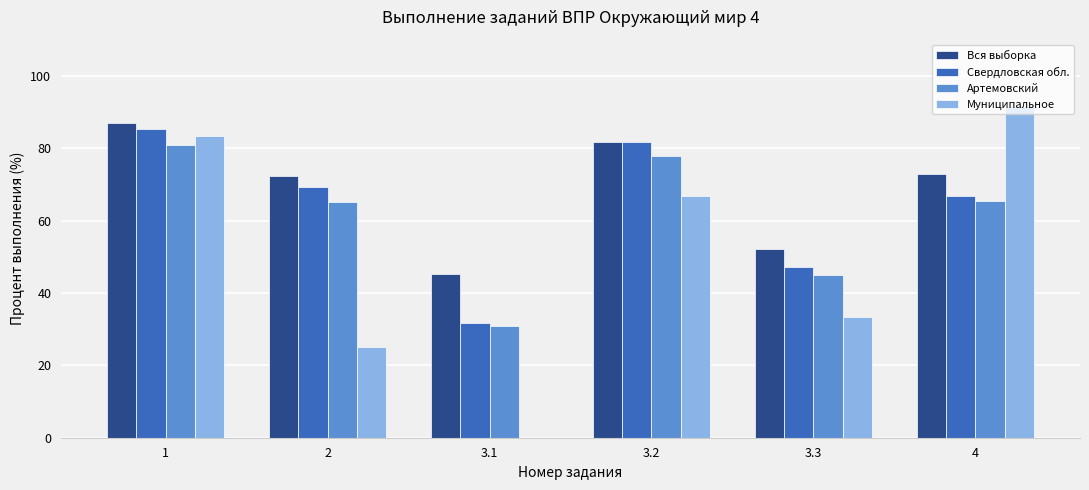

What is the sum of the Артемовский values at 1 and 3.2?

158.8